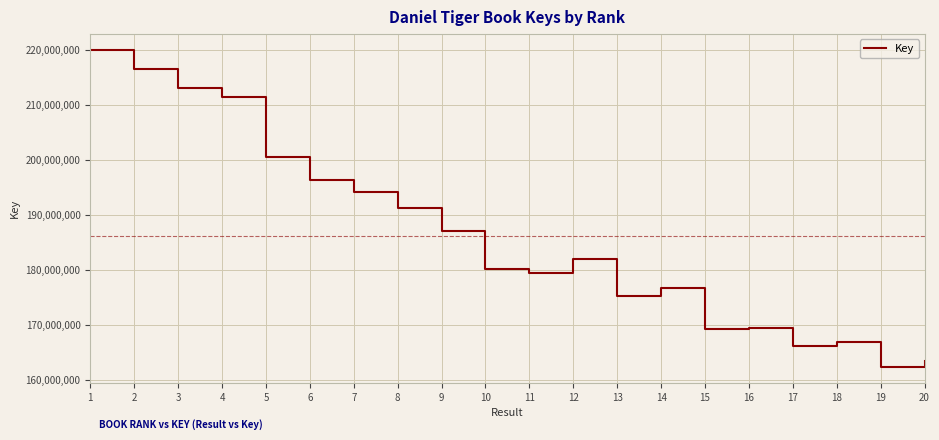

The chart shows a value of 200457403 at 5. True or false?

True